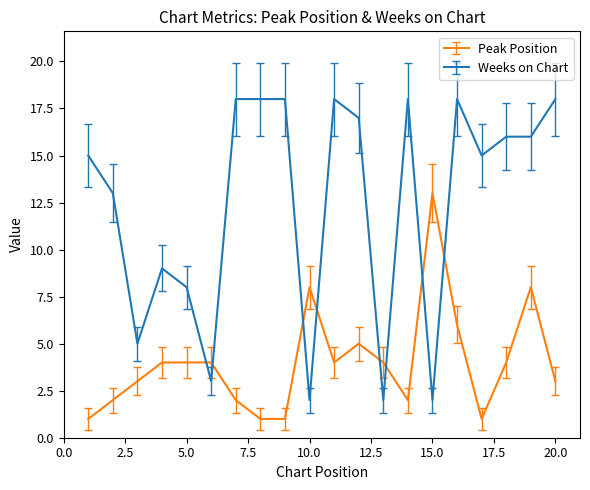

What is the average value of the Weeks on Chart series?

12